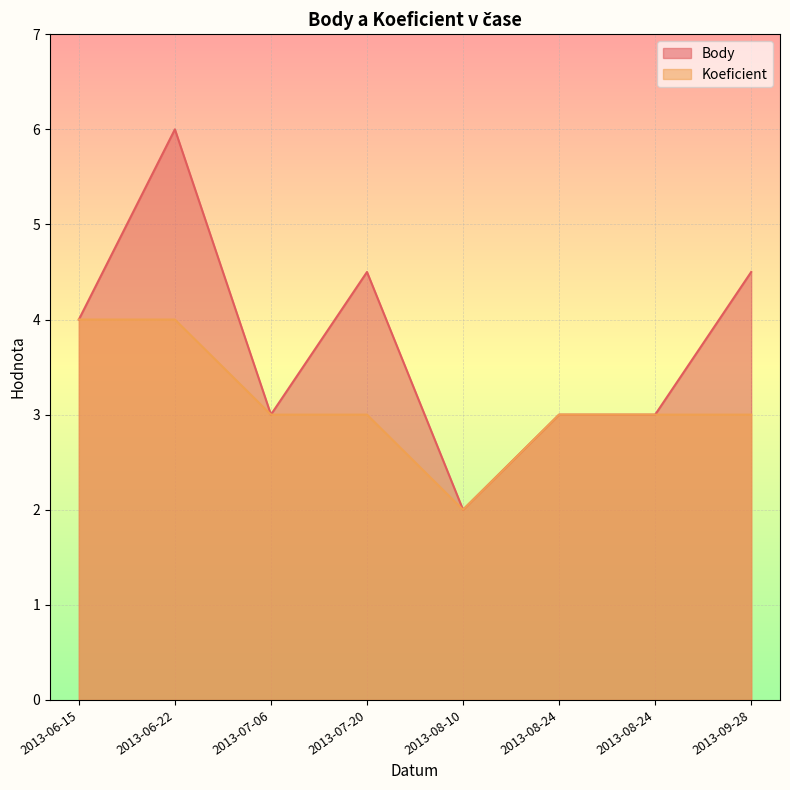

What is the label of the 7th point from the right?

2013-06-22